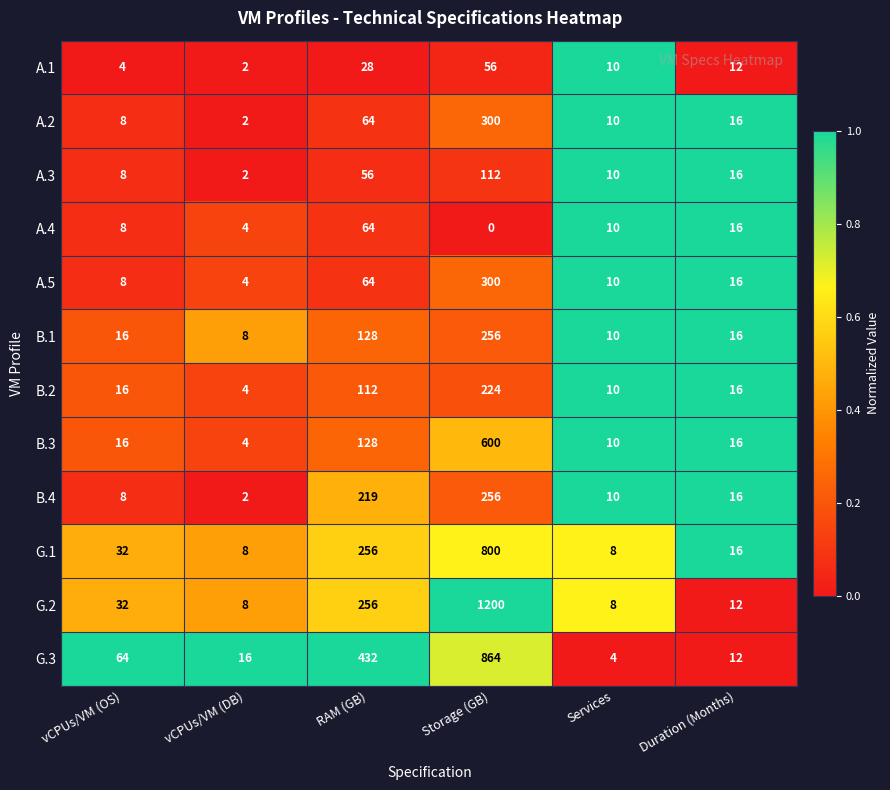

What is the minimum value for B.3?

4